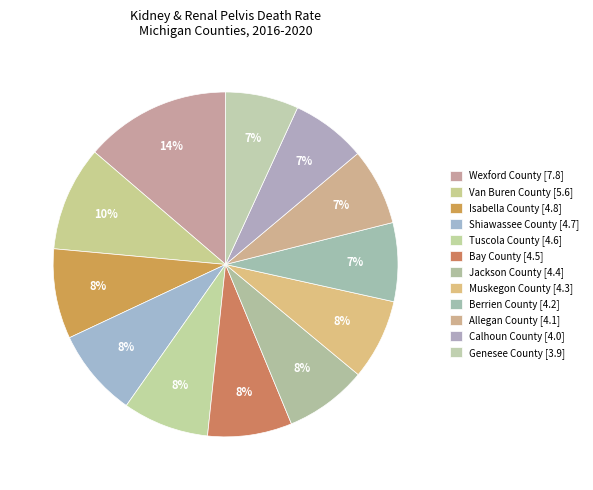

Approximately how many times larger is the value at Berrien County [4.2] compared to Bay County [4.5]?

0.9